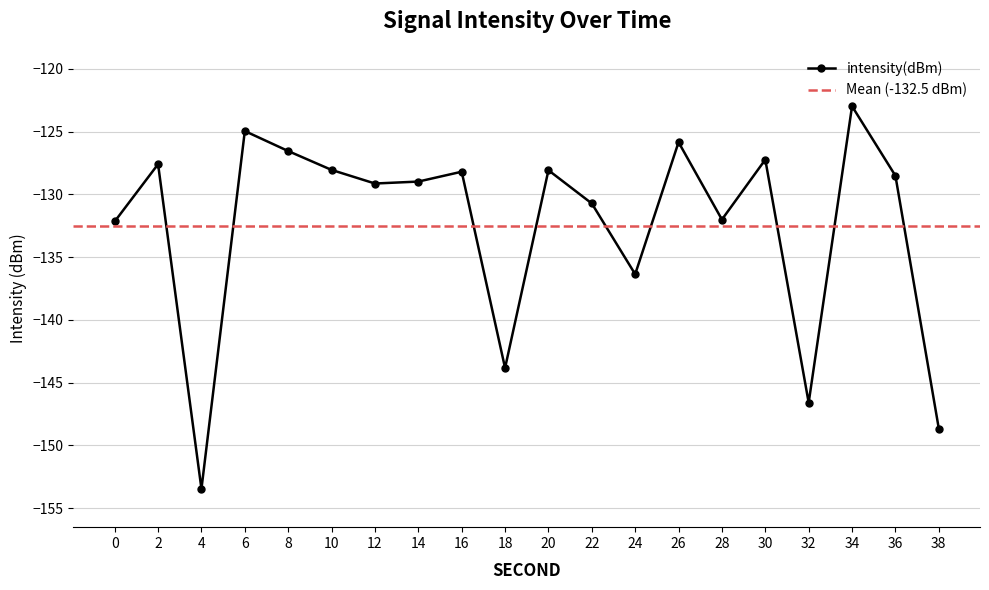

Reading left to right, what are all the values shown in this chart?

-132.2	-127.6	-153.5	-125.0	-126.5	-128.1	-129.1	-129.0	-128.2	-143.8	-128.1	-130.7	-136.4	-125.8	-132.0	-127.2	-146.6	-123.0	-128.5	-148.7